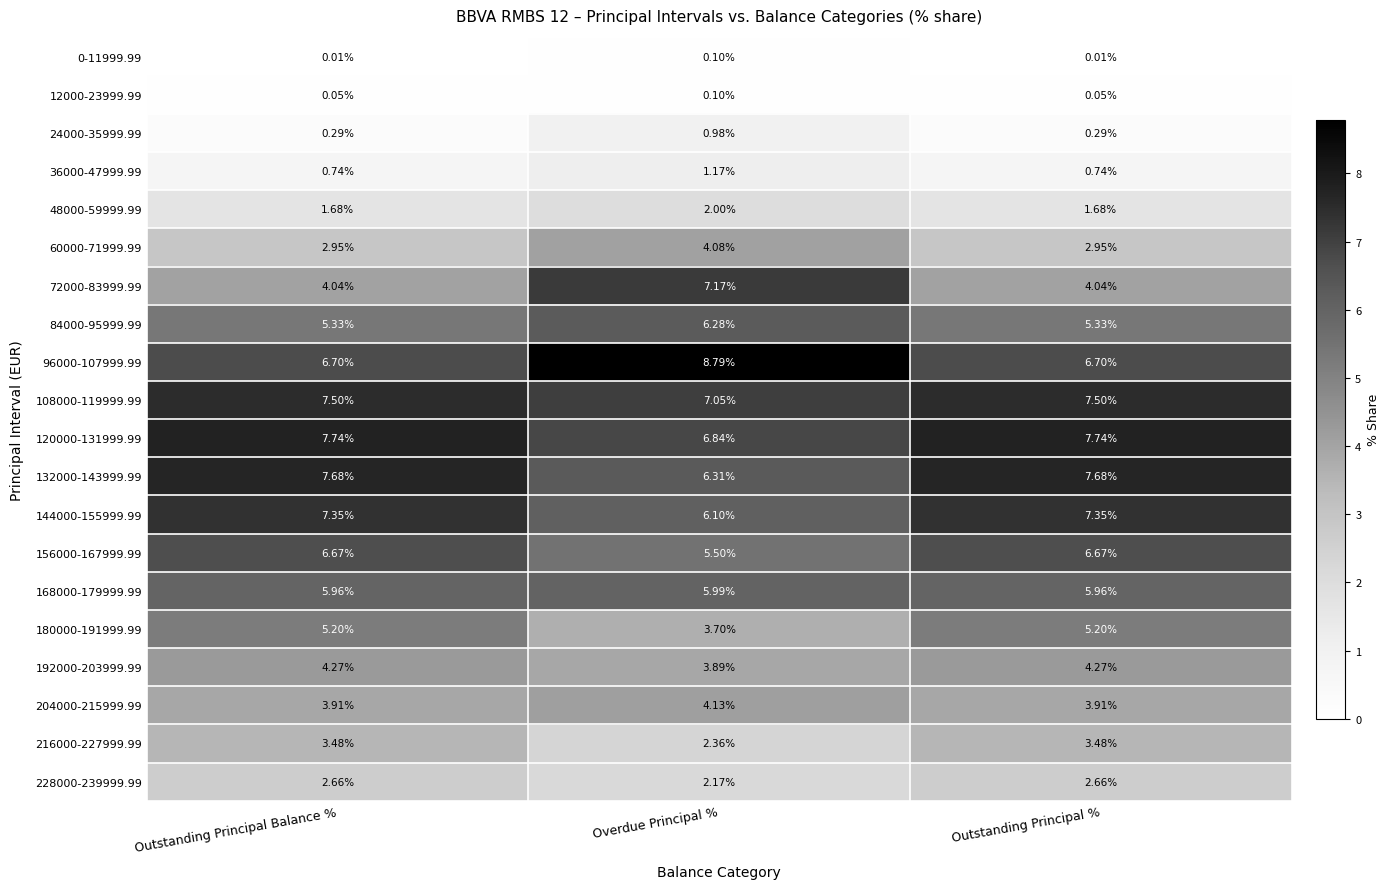

Is the value of 132000-143999.99 at Outstanding Principal % greater than the value of 96000-107999.99 at Outstanding Principal %?

Yes